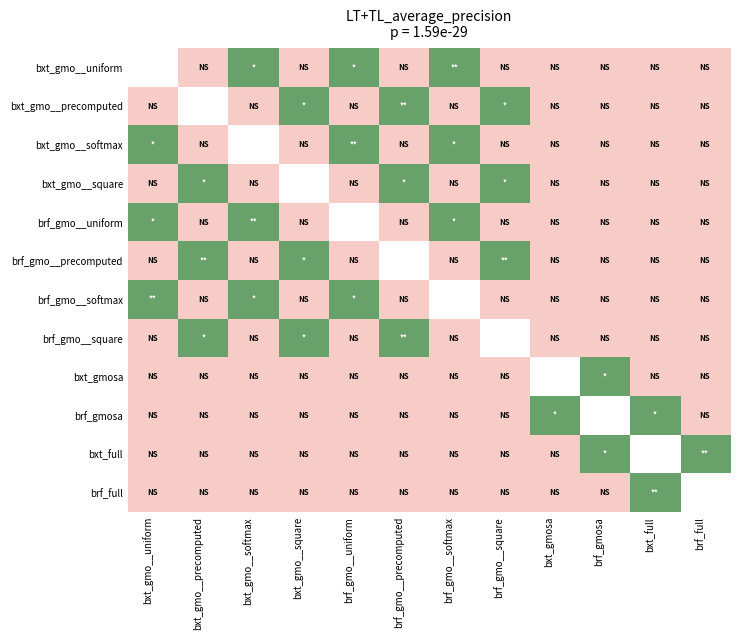

Count the bxt_gmo__square values in the range 0 to 1.

11